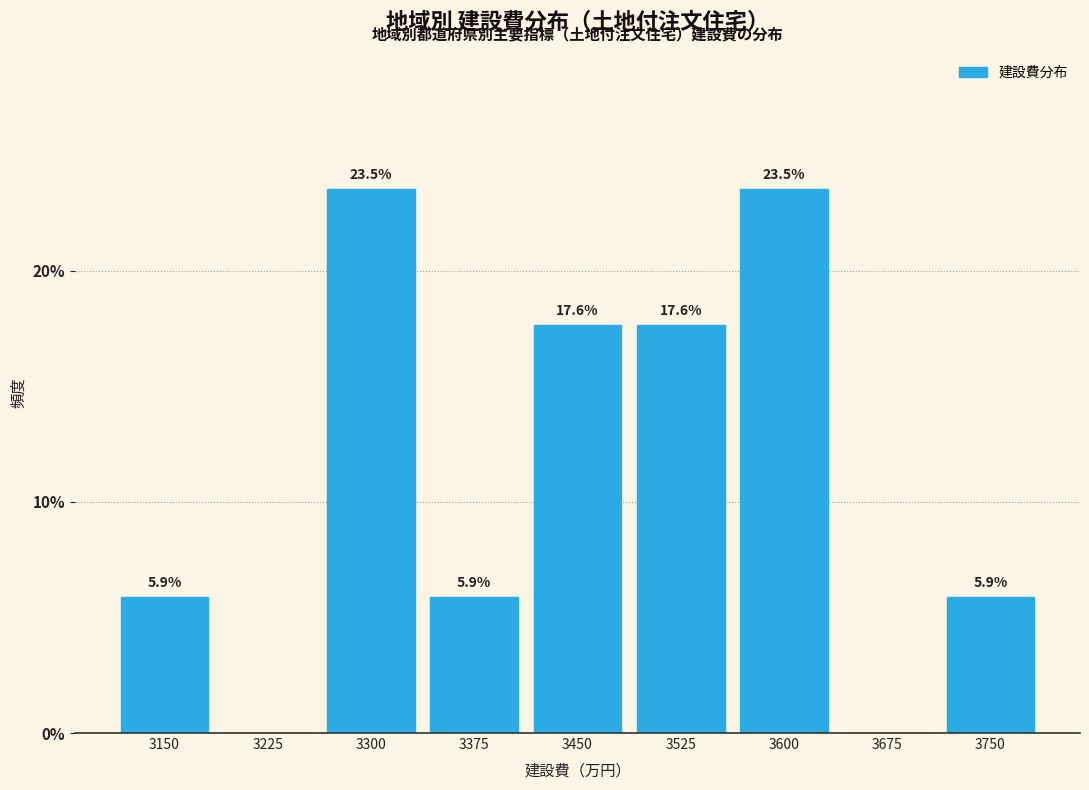

Reading left to right, extract all data points from this chart.

3150=5.9	3225=0.0	3300=23.5	3375=5.9	3450=17.6	3525=17.6	3600=23.5	3675=0.0	3750=5.9